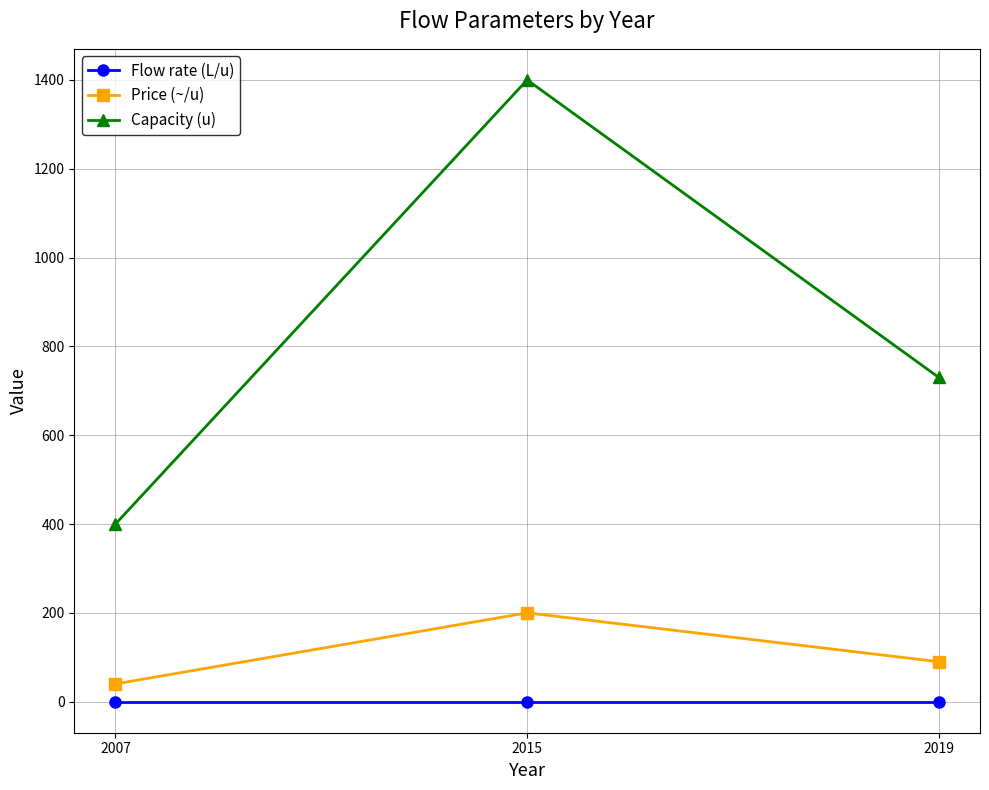

What is the value of the Flow rate (L/u) point at the 2nd from the left?

0.1